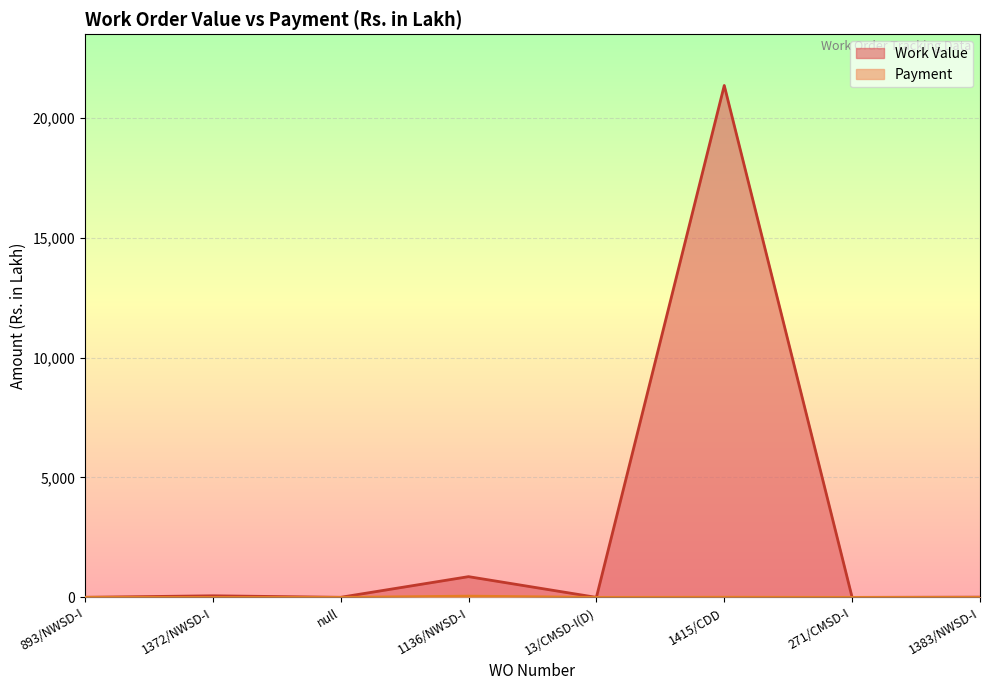

At which category does the chart reach its peak across all series?

1415/CDD